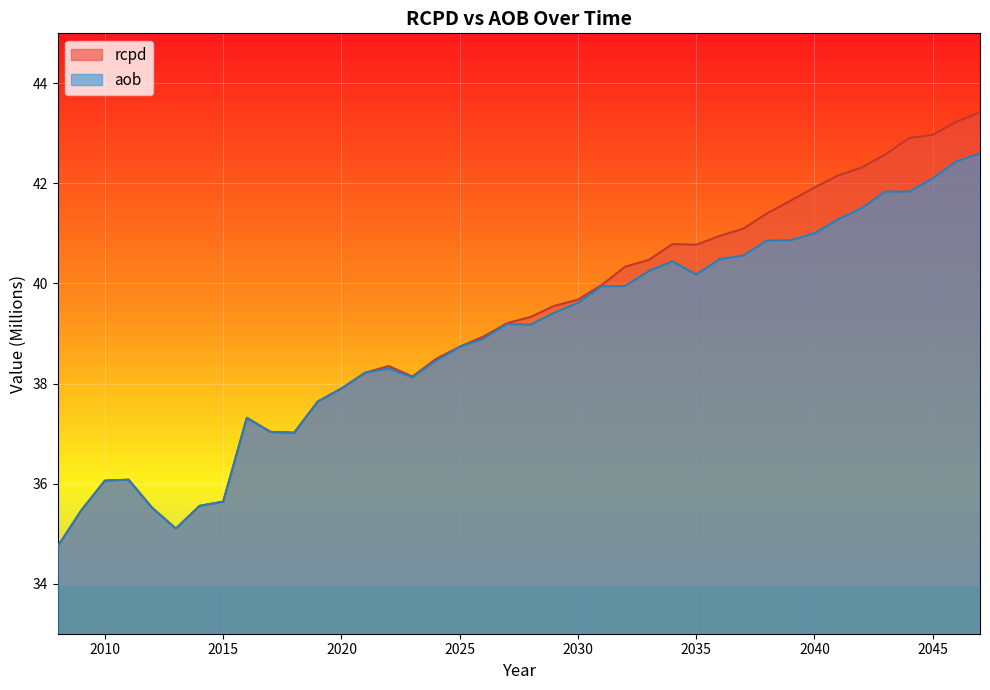

The rcpd series shows 39.3 at 2028. True or false?

True